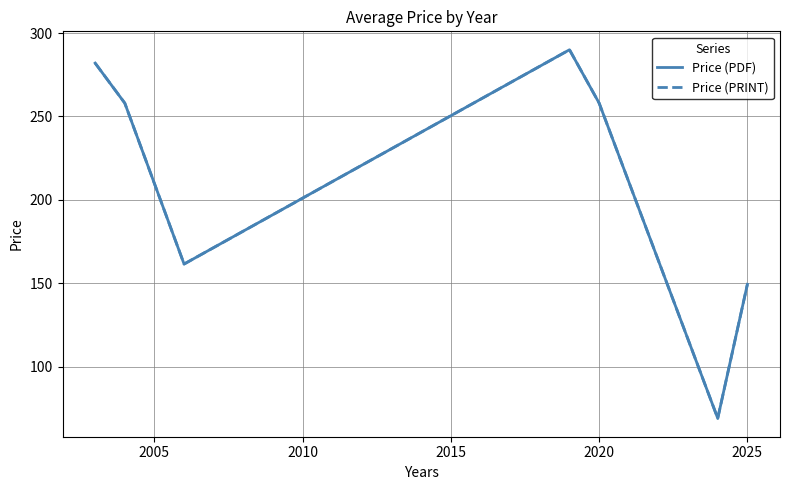

Does the chart have visible grid lines?

Yes